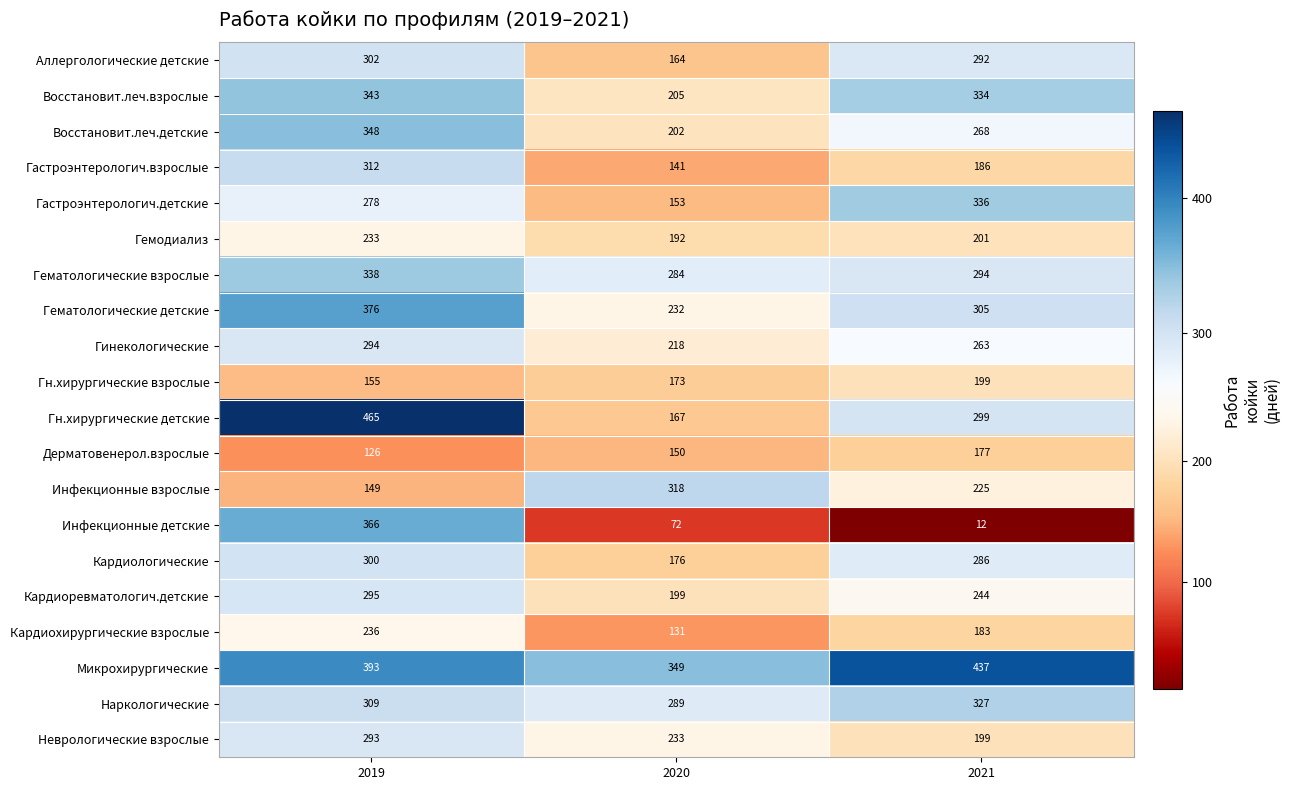

What is the difference between the highest and lowest values at 2020?

277